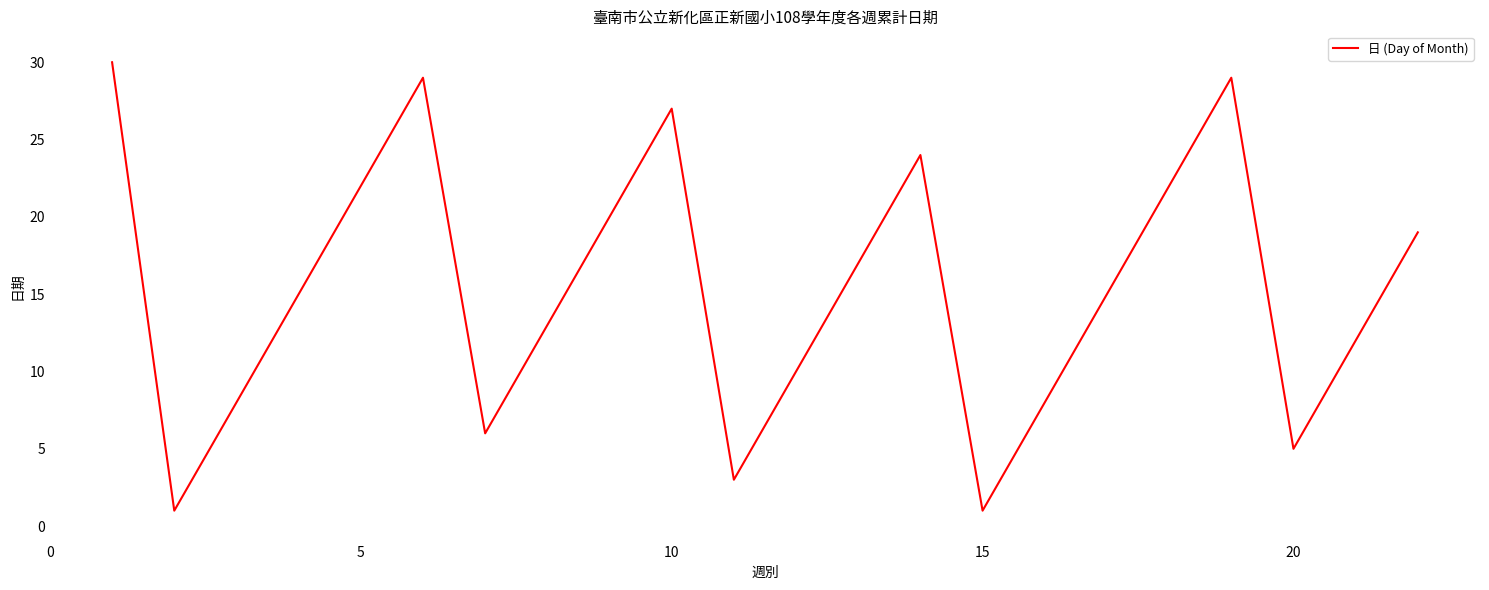

How many lines are shown in the chart?

1